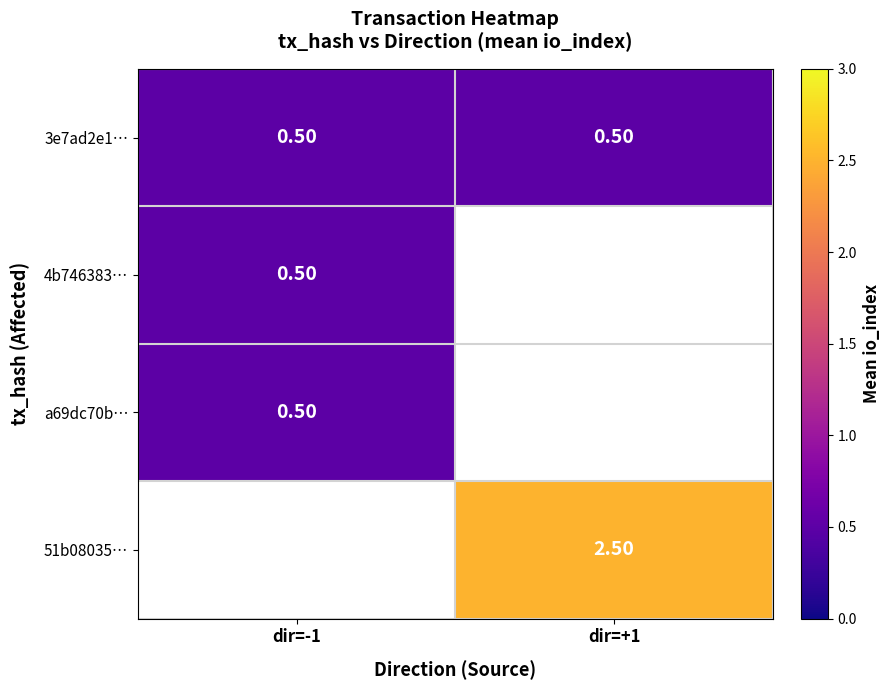

Is the value of 51b08035… at dir=+1 greater than the value of 3e7ad2e1… at dir=-1?

Yes